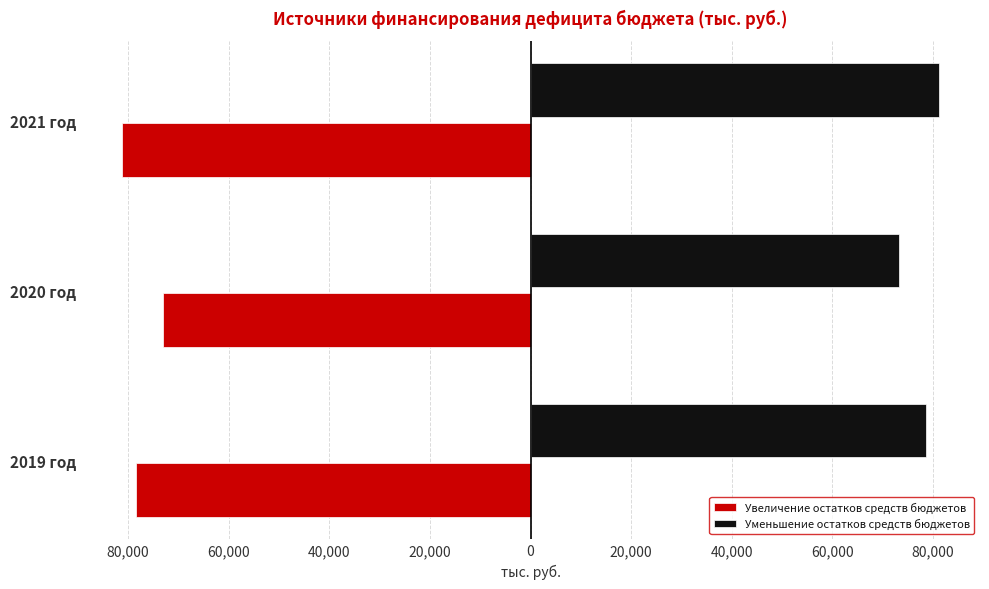

What are all the series names shown in the legend?

Увеличение остатков средств бюджетов, Уменьшение остатков средств бюджетов